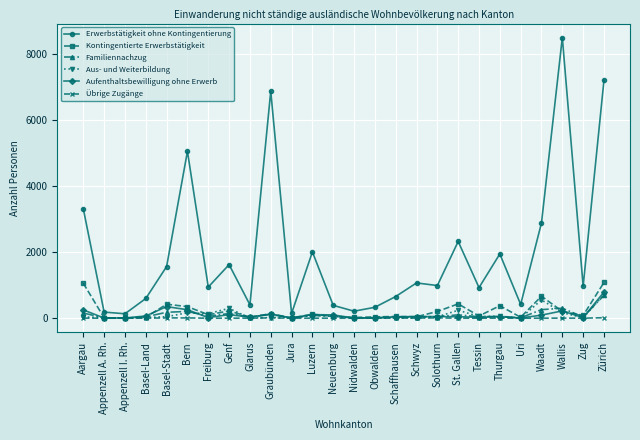

What is the difference between the maximum and minimum values in the Familiennachzug series?

688